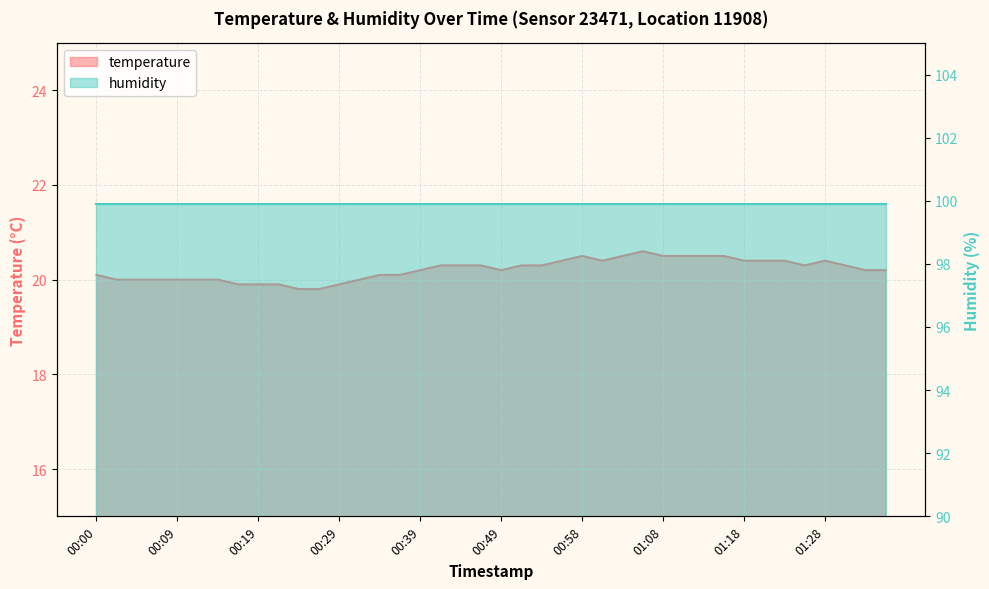

True or false: there are more than 2 points higher than both neighbors.

True